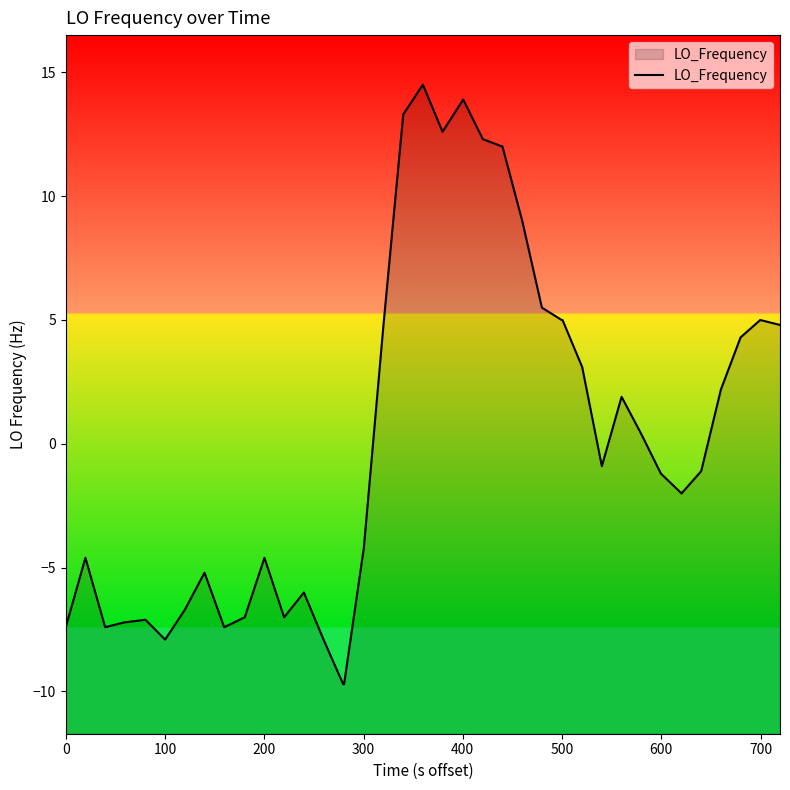

True or false: there are more than 0 points higher than both neighbors.

True